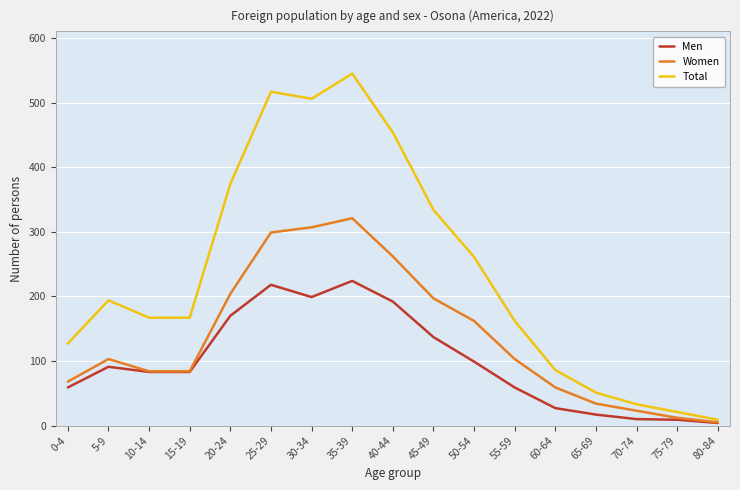

Which series has the widest spread of values?

Total